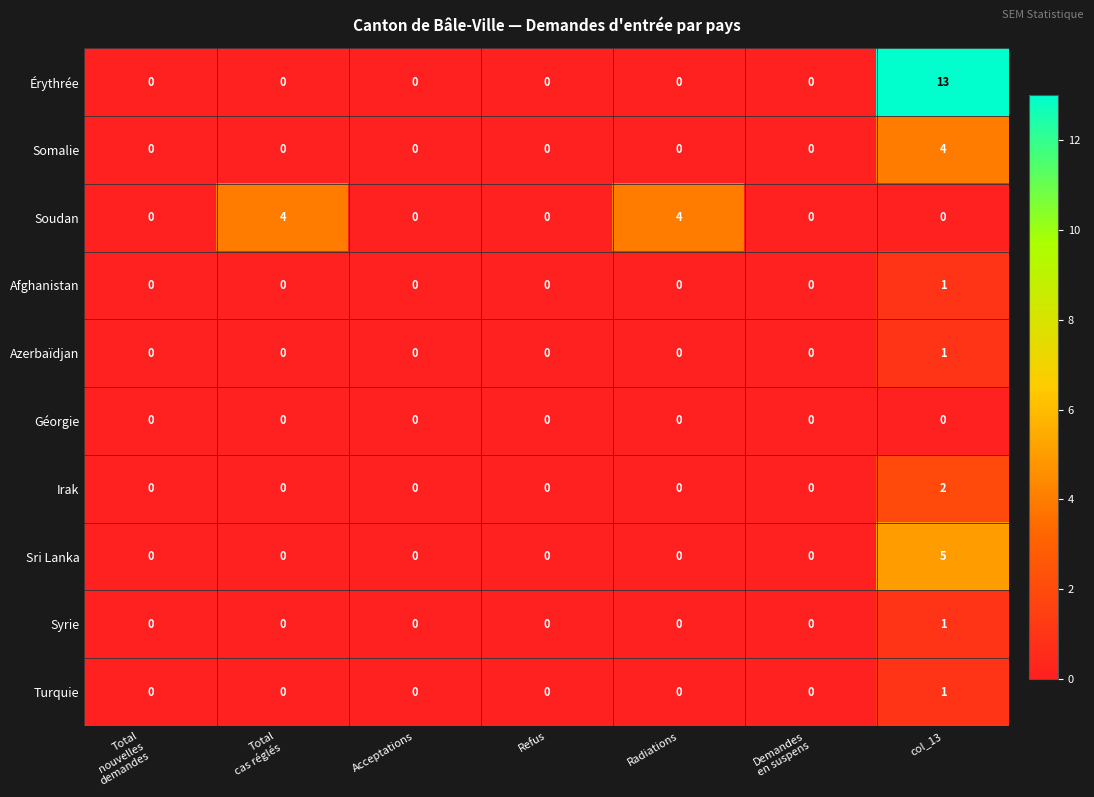

Count the Soudan values in the range 0 to 4.

7